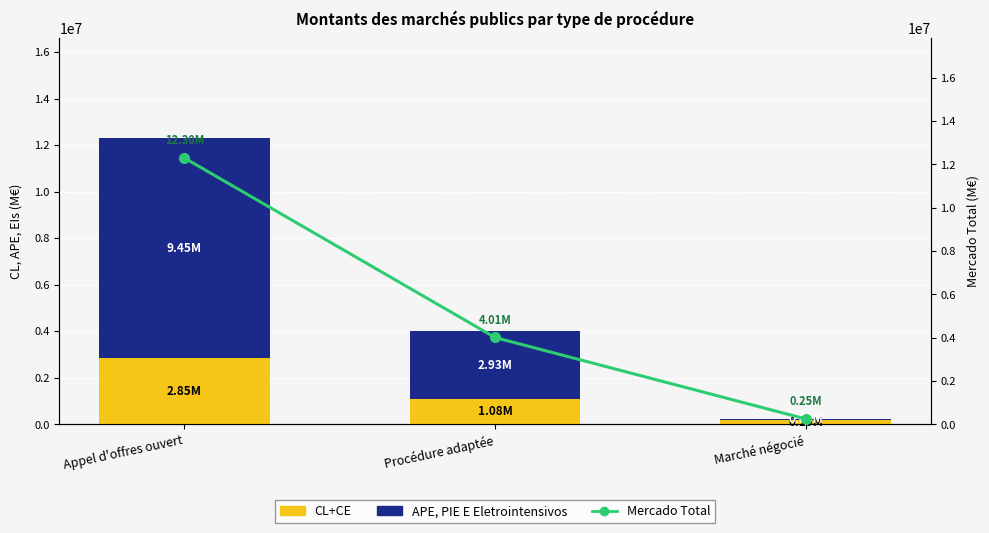

How many data points in CL+CE are less than 1079102?

1